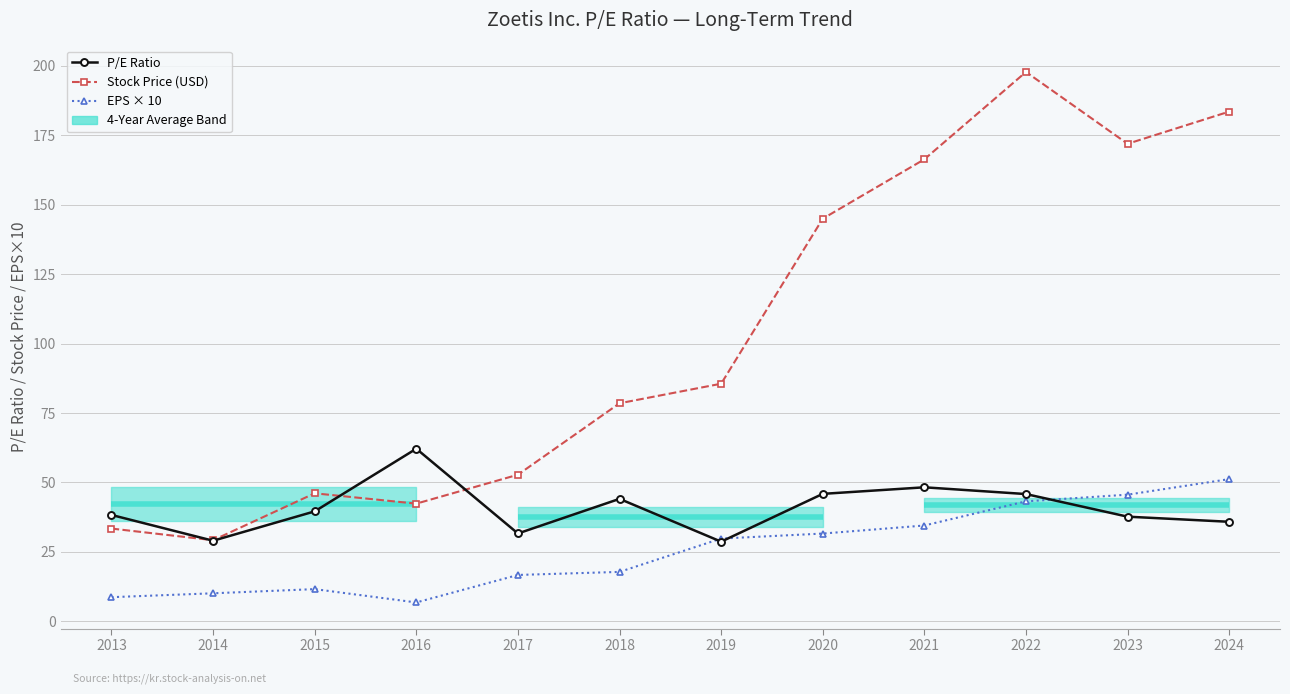

At which label is EPS × 10 closest to 29?

2019